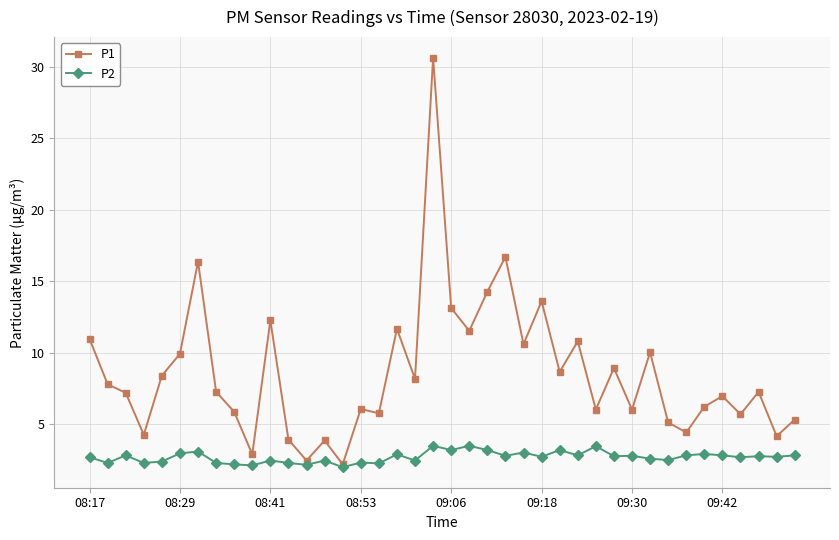

Which series has the largest range (max minus min)?

P1